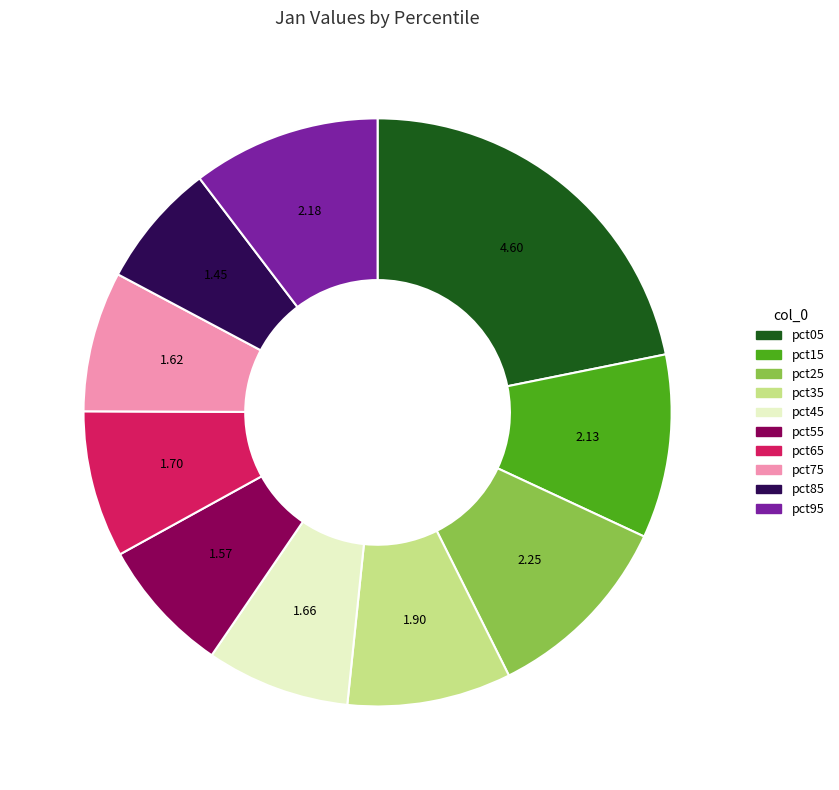

Approximately how many times larger is the value at pct35 compared to pct75?

1.2